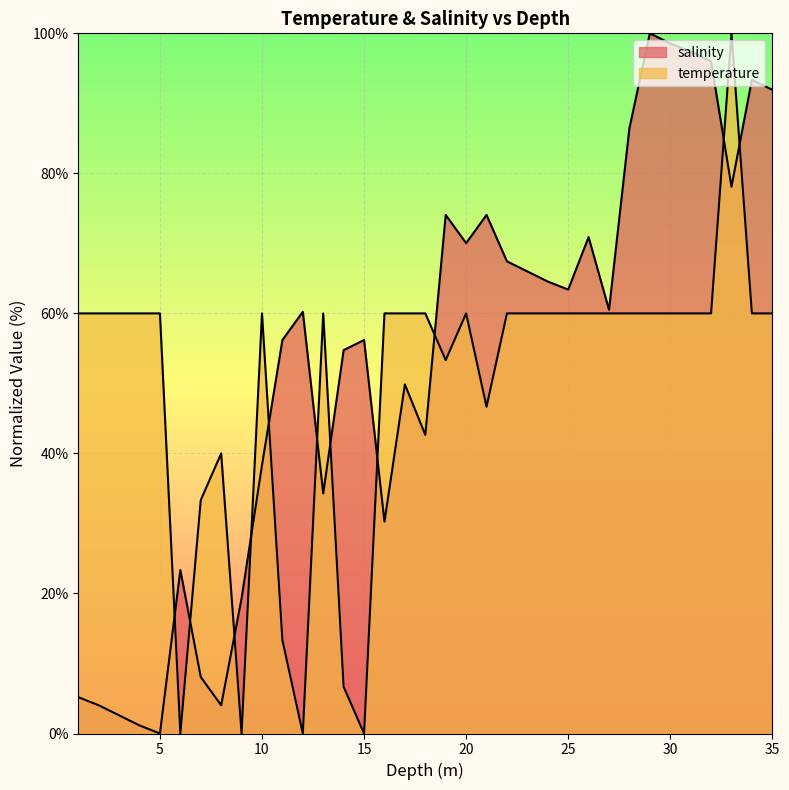

Does the chart display data point markers on the line(s)?

No